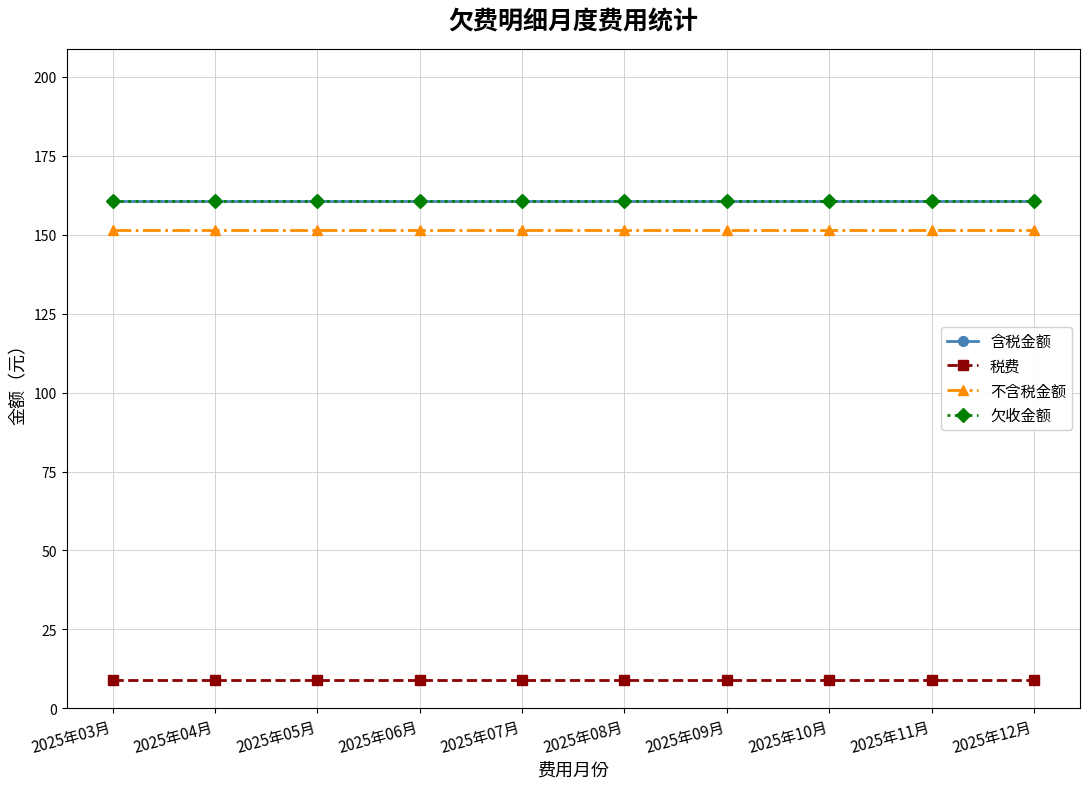

Does the chart have visible grid lines?

Yes